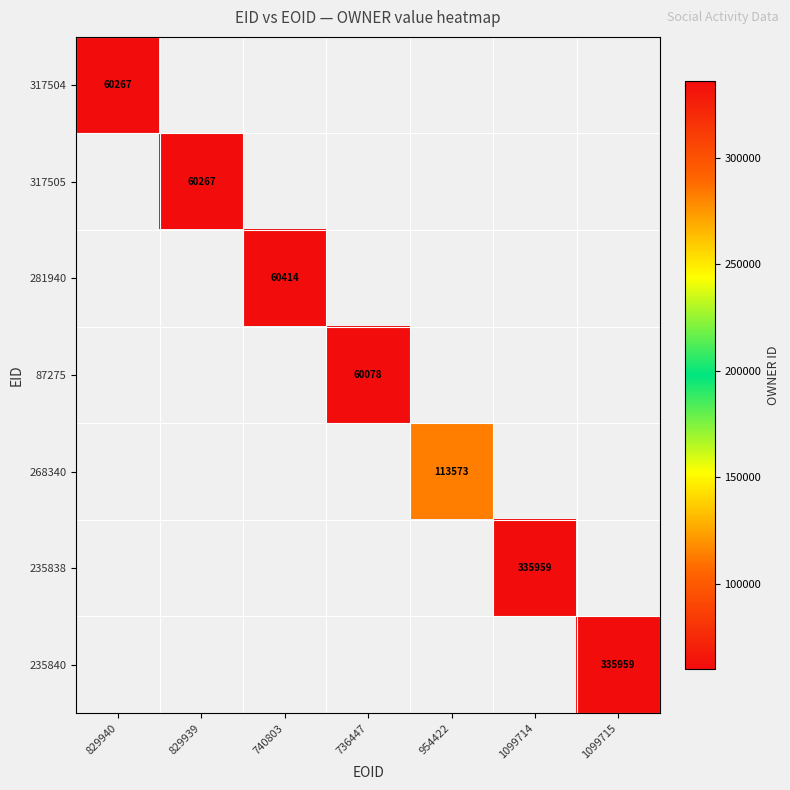

True or false: 235838 has a value of 128770 at 1099714.

False